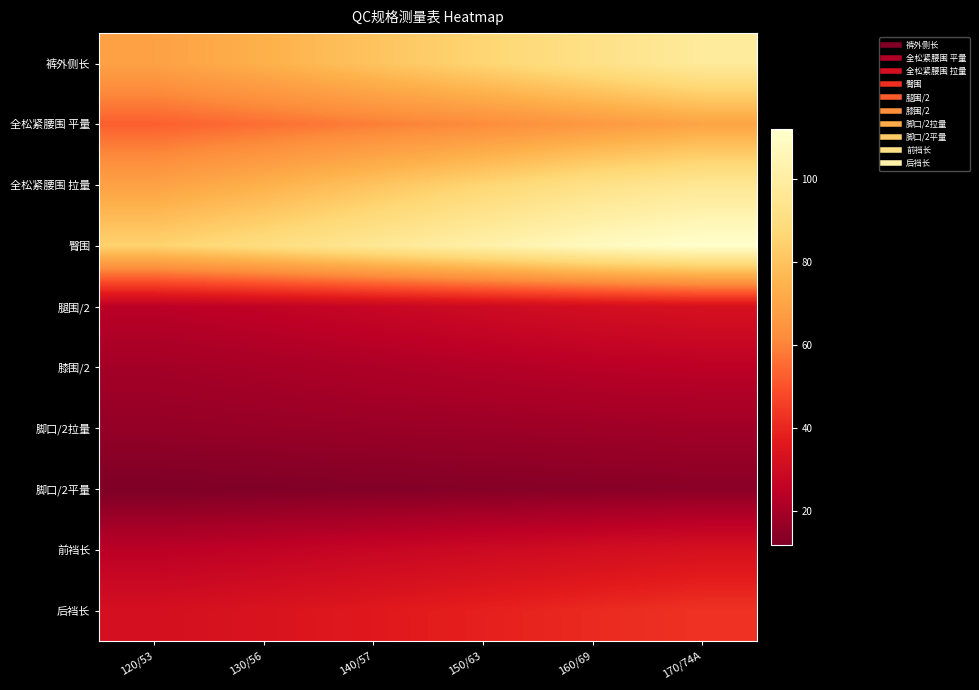

Which series has the largest range (max minus min)?

裤外侧长